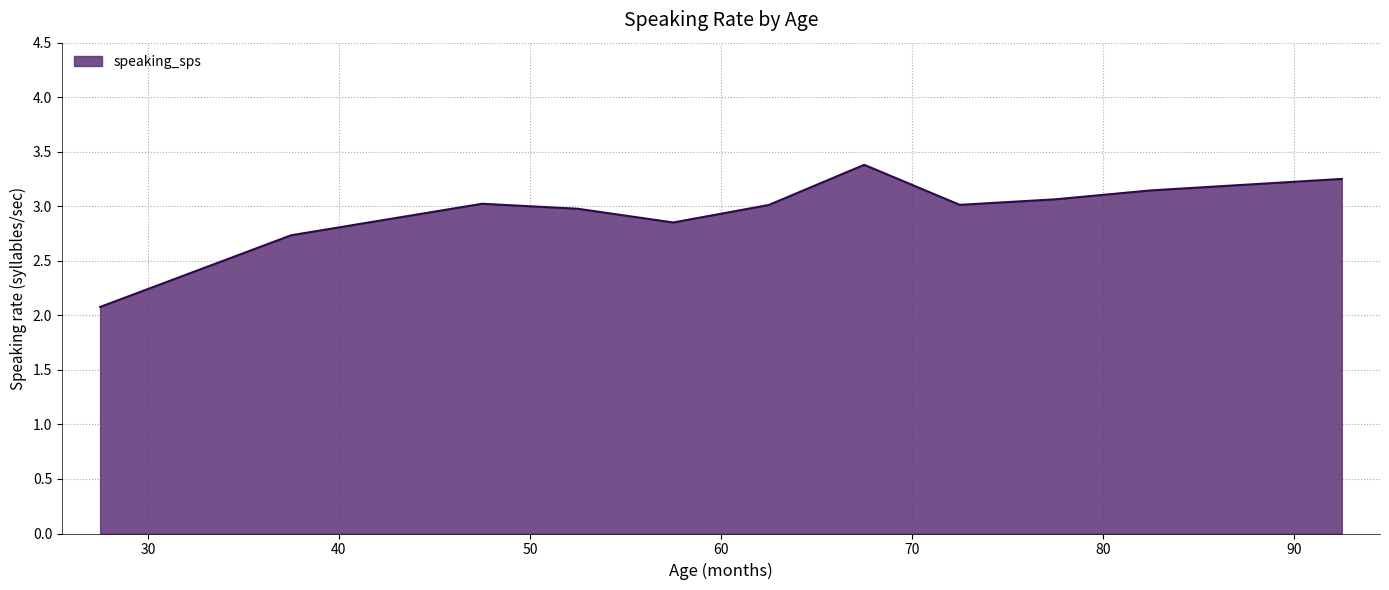

What is the difference between the maximum and minimum values?

1.3